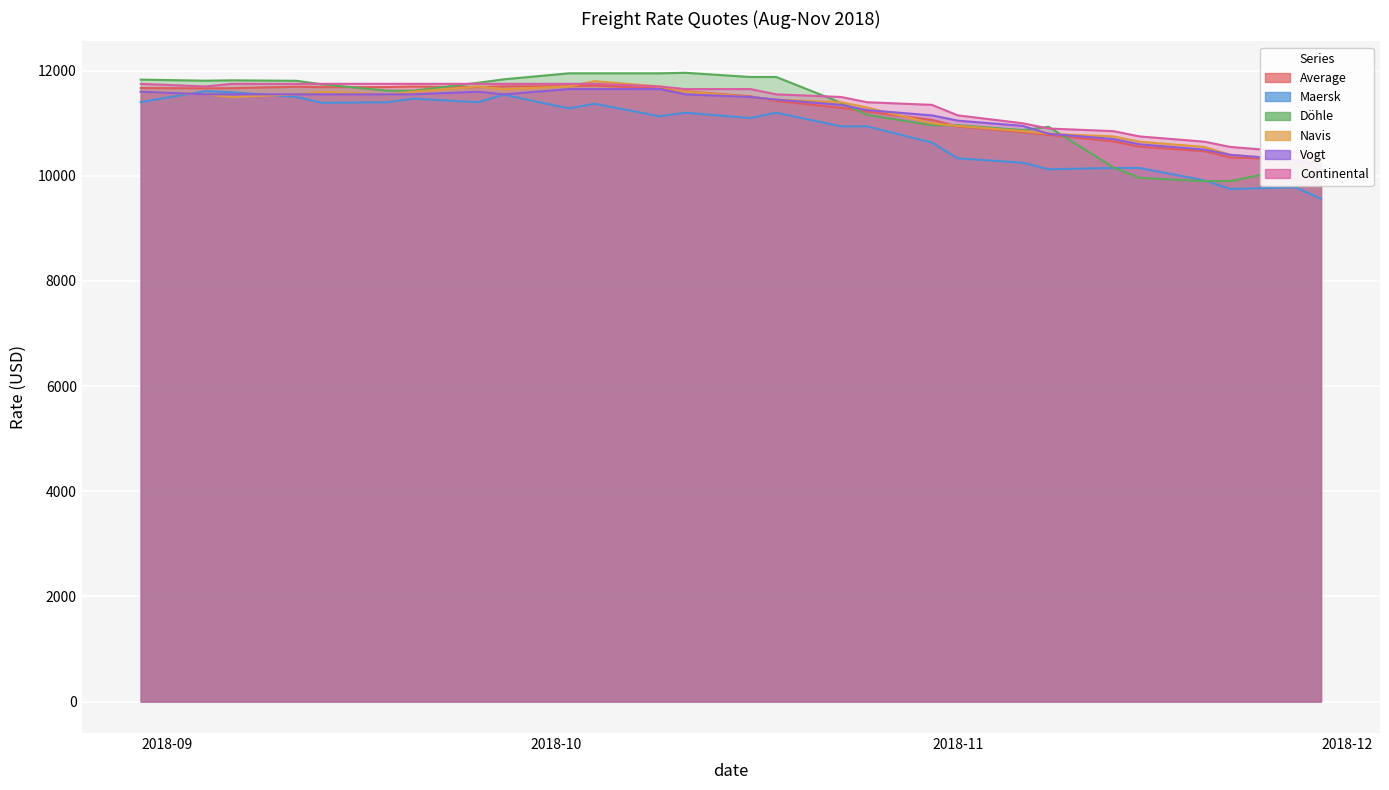

Is it true that Continental equals 11700 at 04.09.2018?

True